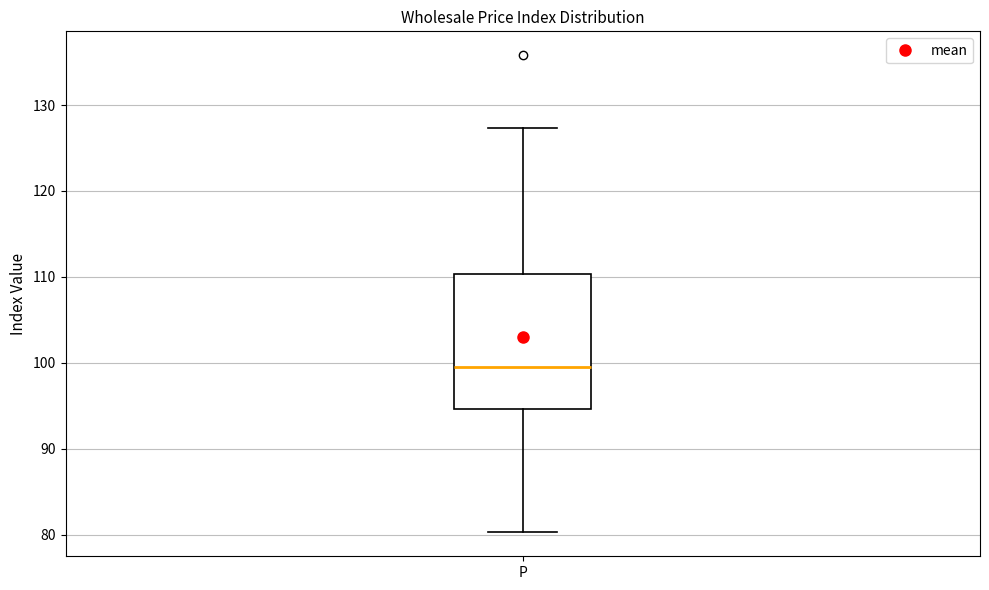

Transcribe this box plot: give where the median line is, the range the box spans, and where the two whiskers end, as read against the y-axis. The values are not printed on the chart, so give them approximately, as read against the axis.

median 100, box 95 to 110, whiskers 80 to 127